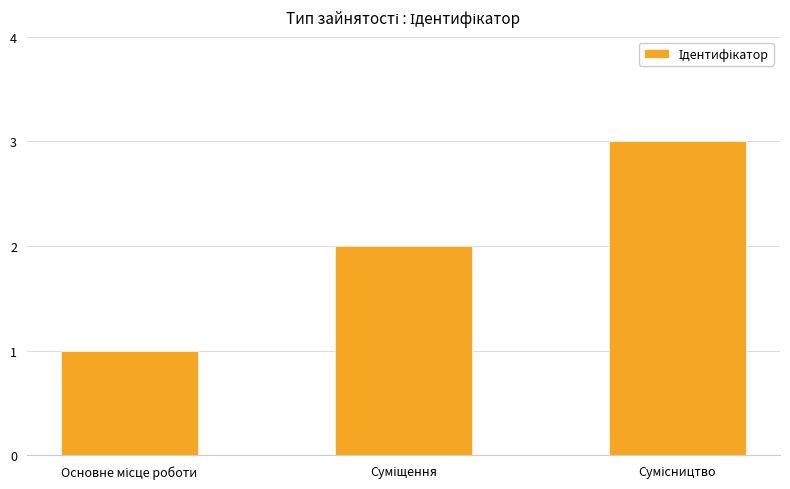

What is the minimum value shown in the chart?

1